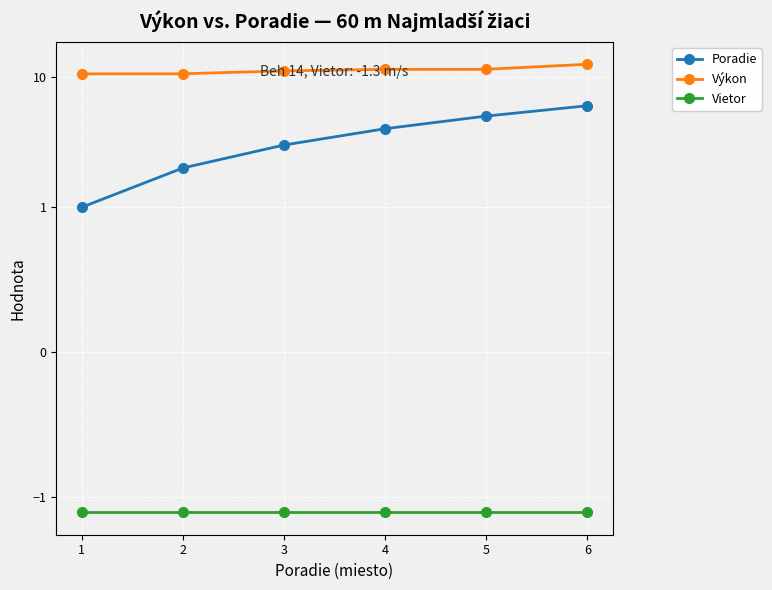

Which series has the largest total across all categories?

Výkon